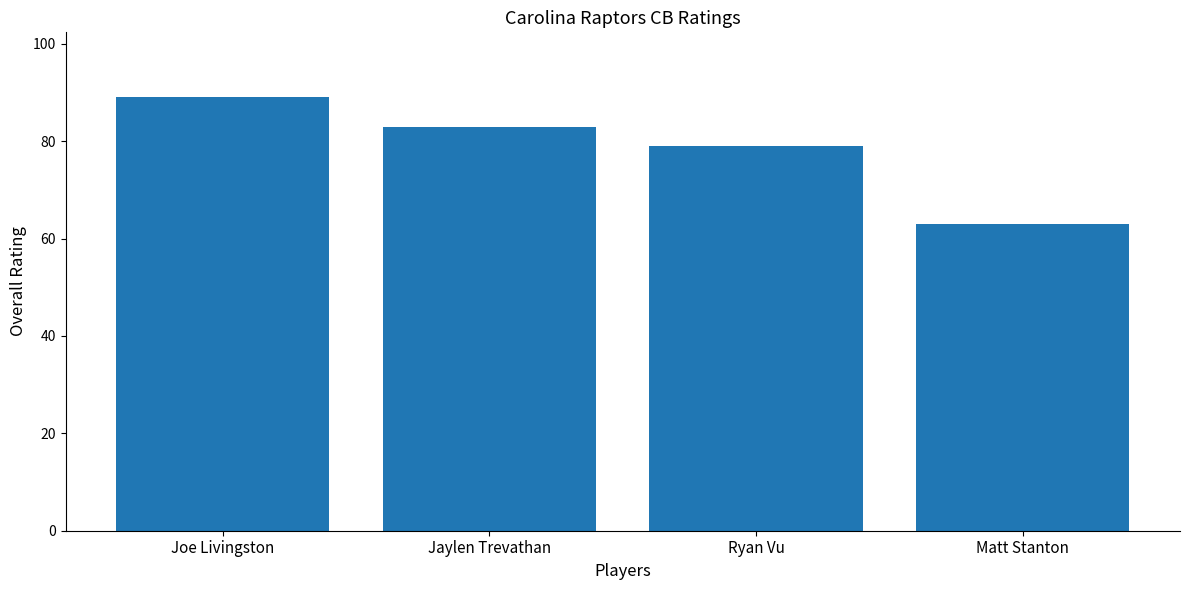

What is the maximum value shown in the chart?

89